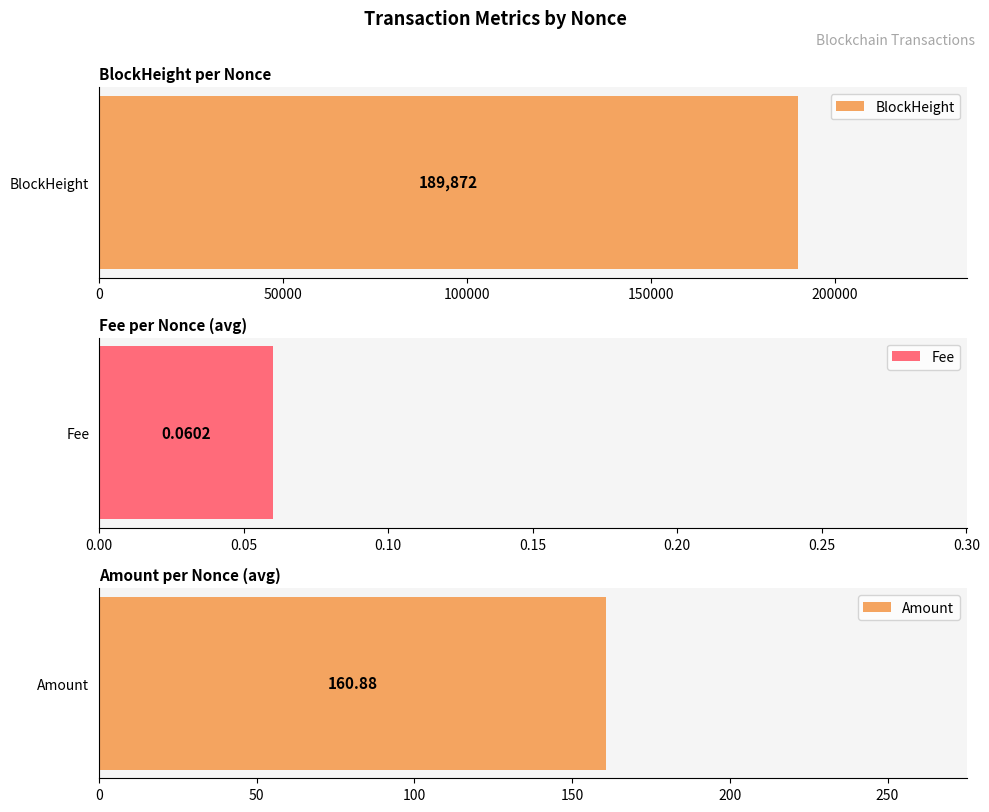

Is the value of Fee at 1 greater than the value of BlockHeight at 0?

No